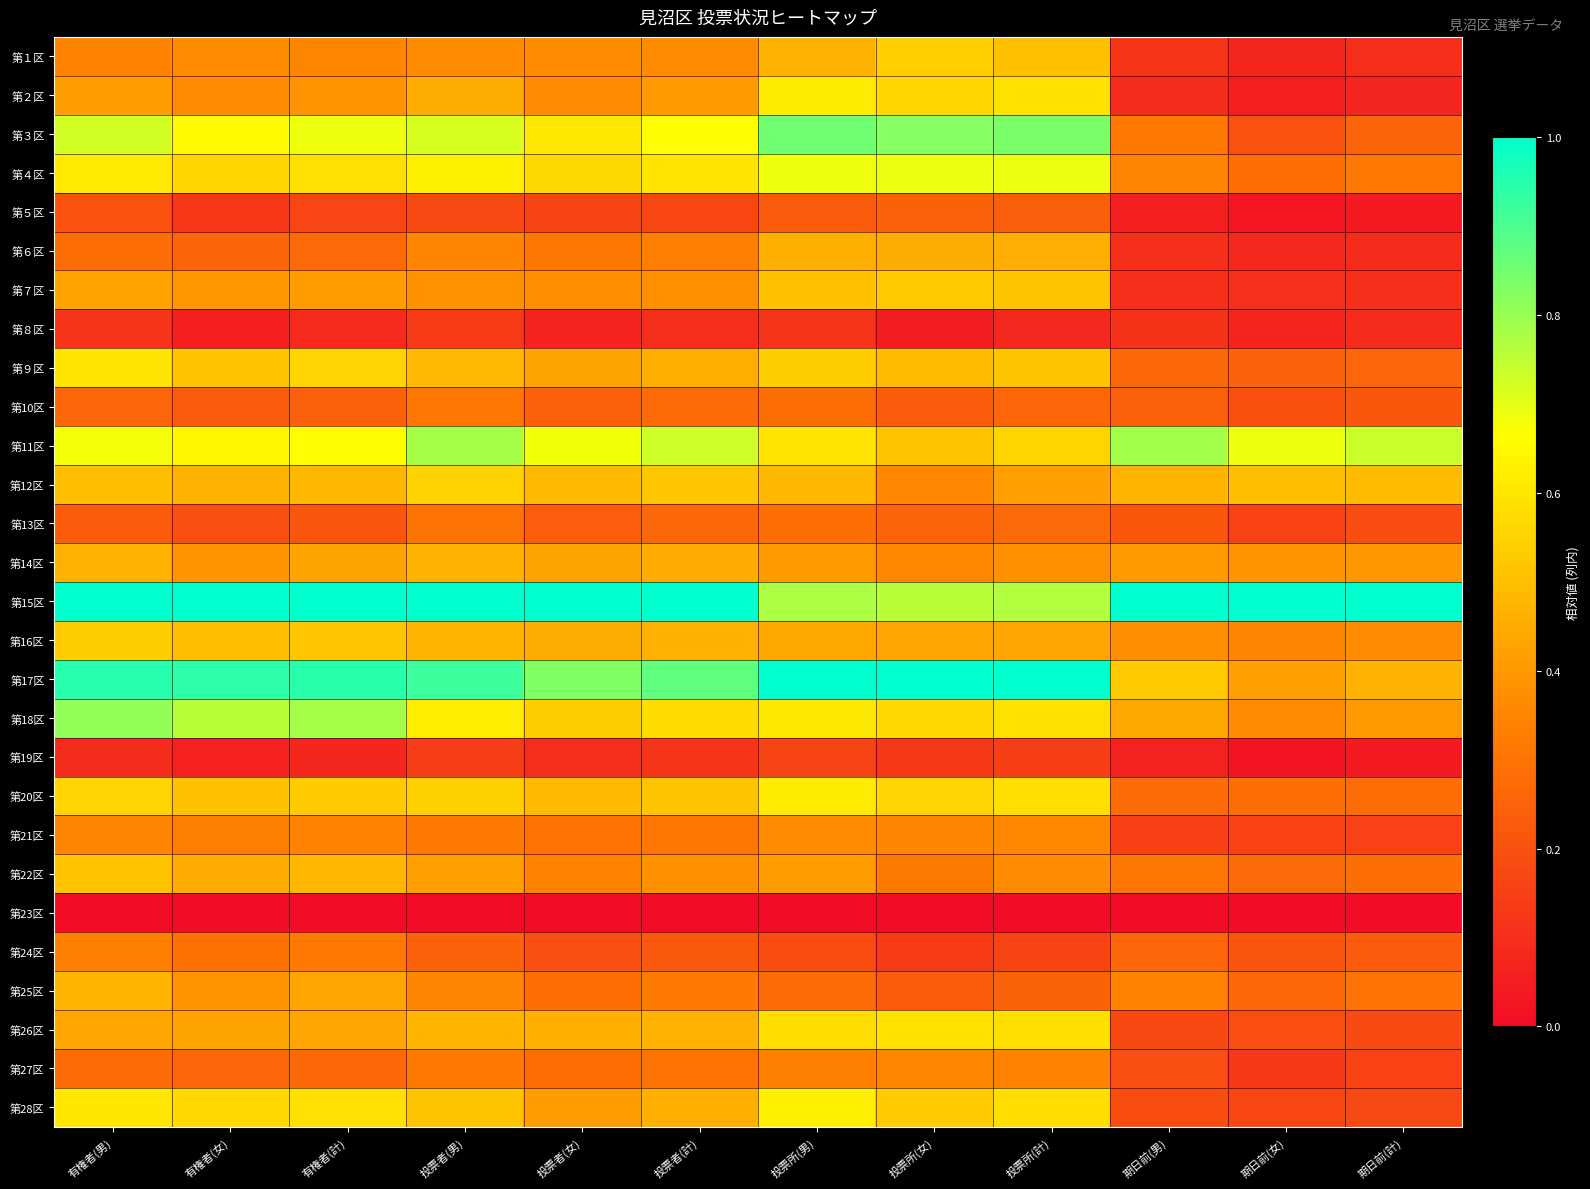

At how many categories does at least one series exceed 0?

12